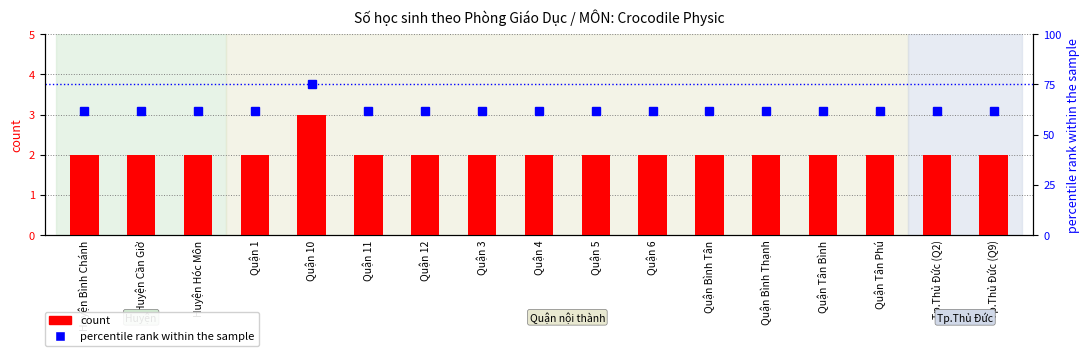

What is the value of the count bar at the 7th from the left?

2